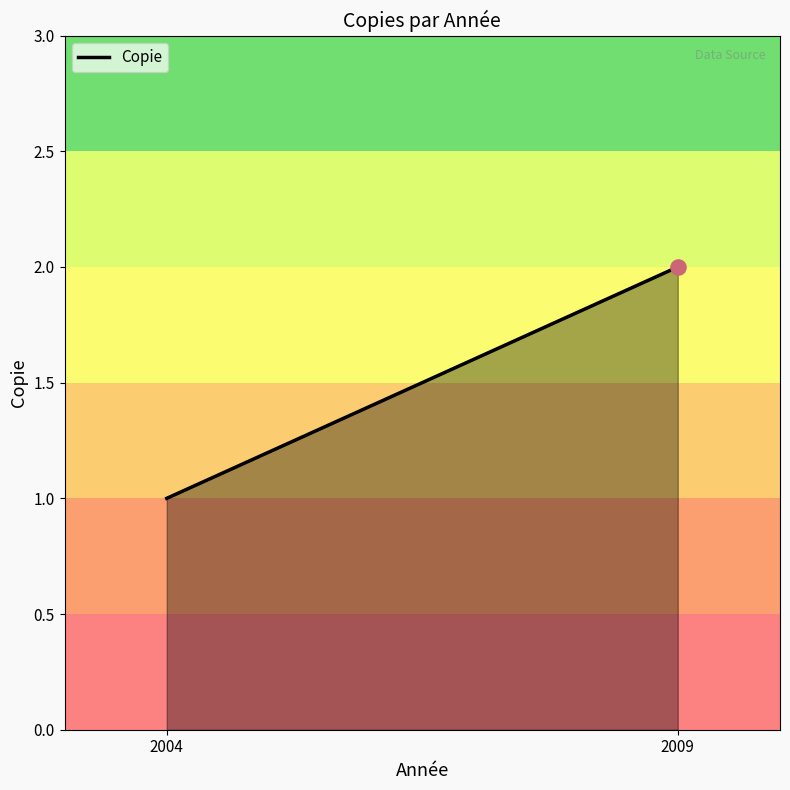

Between 2004 and 2009, which is larger?

2009